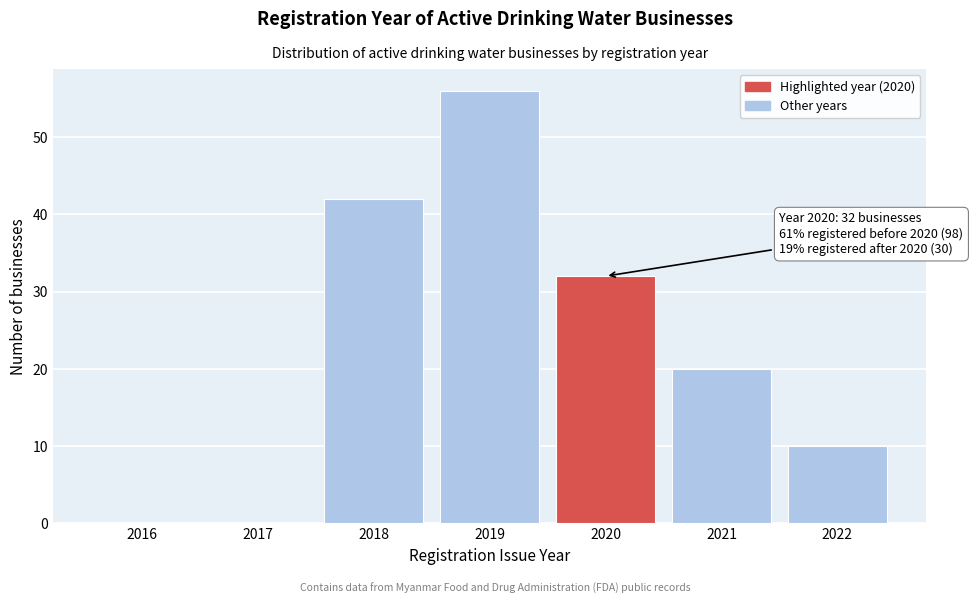

Reading right to left, transcribe all the data shown in this chart.

2022=10	2021=20	2020=32	2019=56	2018=42	2017=0	2016=0